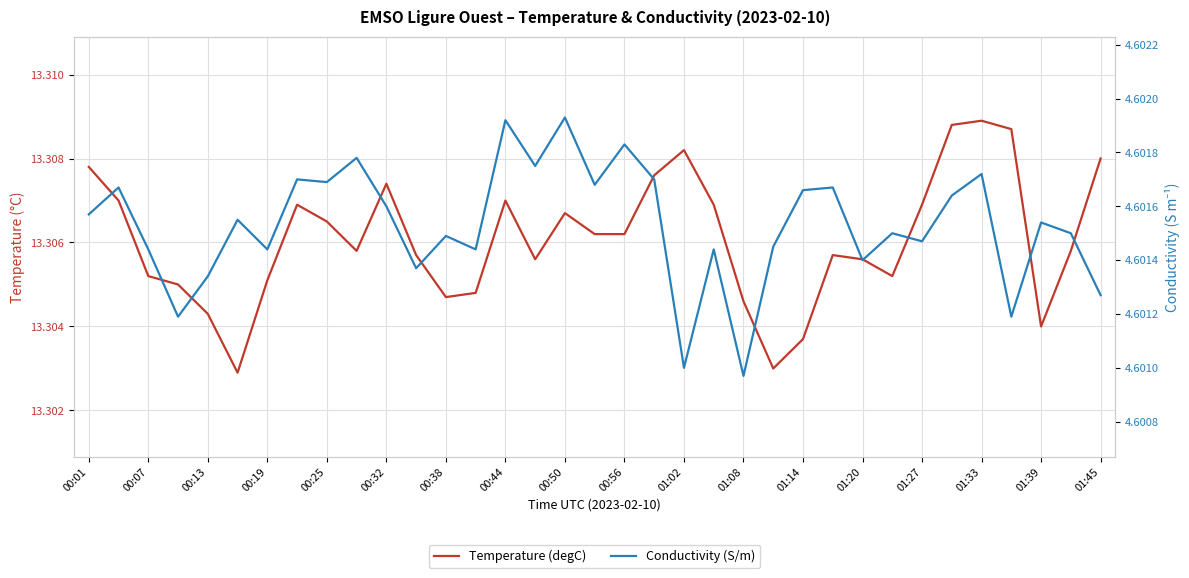

True or false: Conductivity (S/m) and Temperature (degC) cross at least once.

False